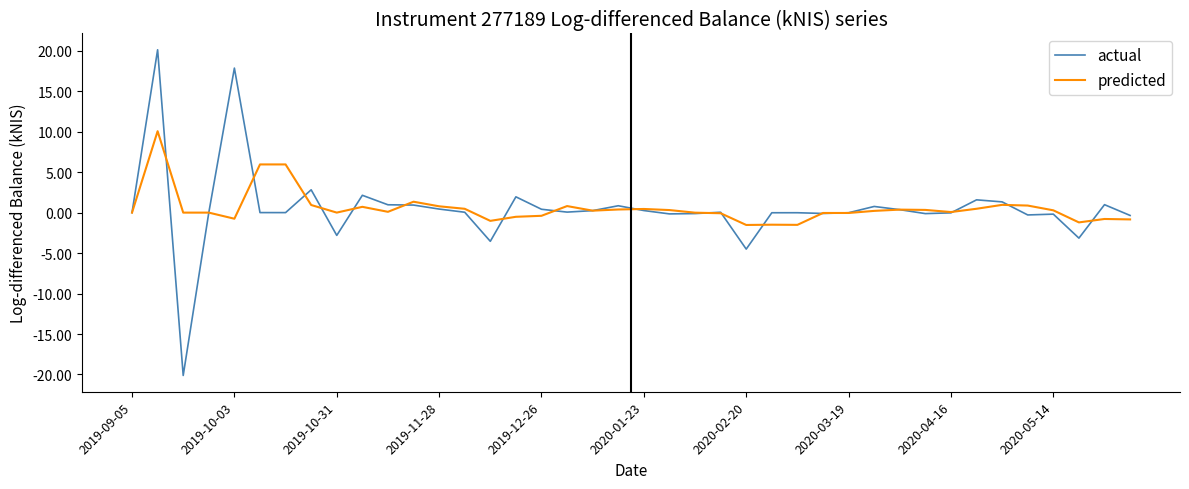

Which series has the widest spread of values?

actual